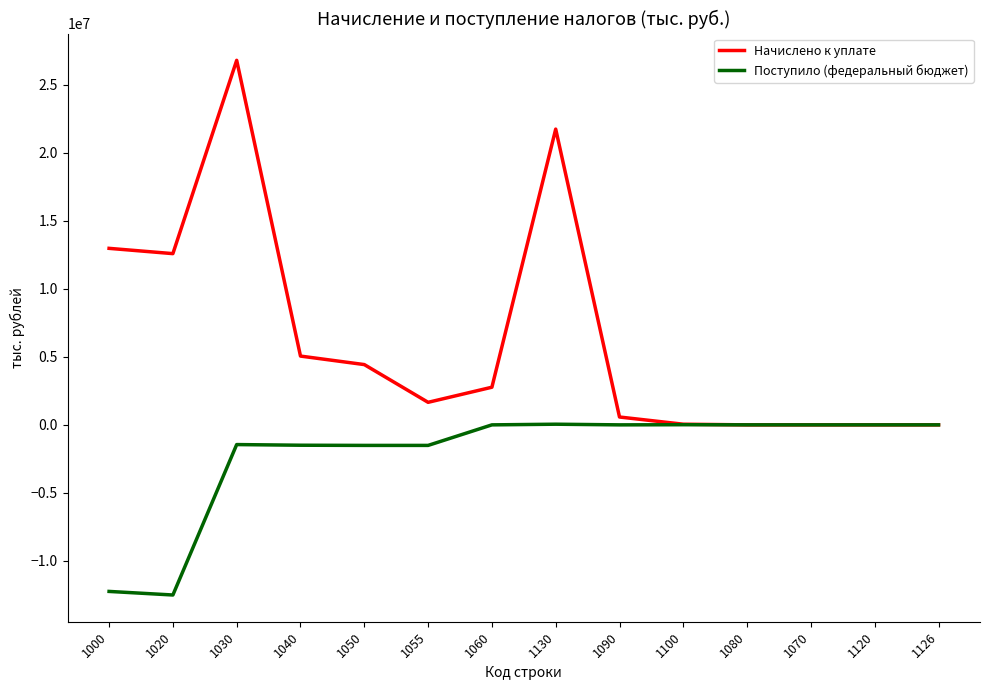

What is the greatest value displayed?

26806205